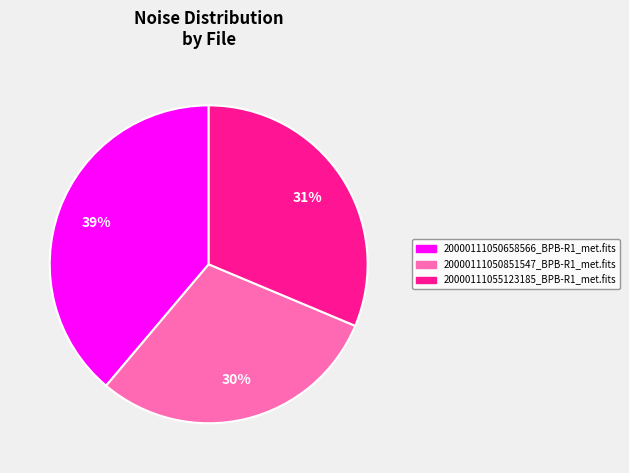

Between 20000111050851547_BPB-R1_met.fits and 20000111050658566_BPB-R1_met.fits, which is larger?

20000111050658566_BPB-R1_met.fits